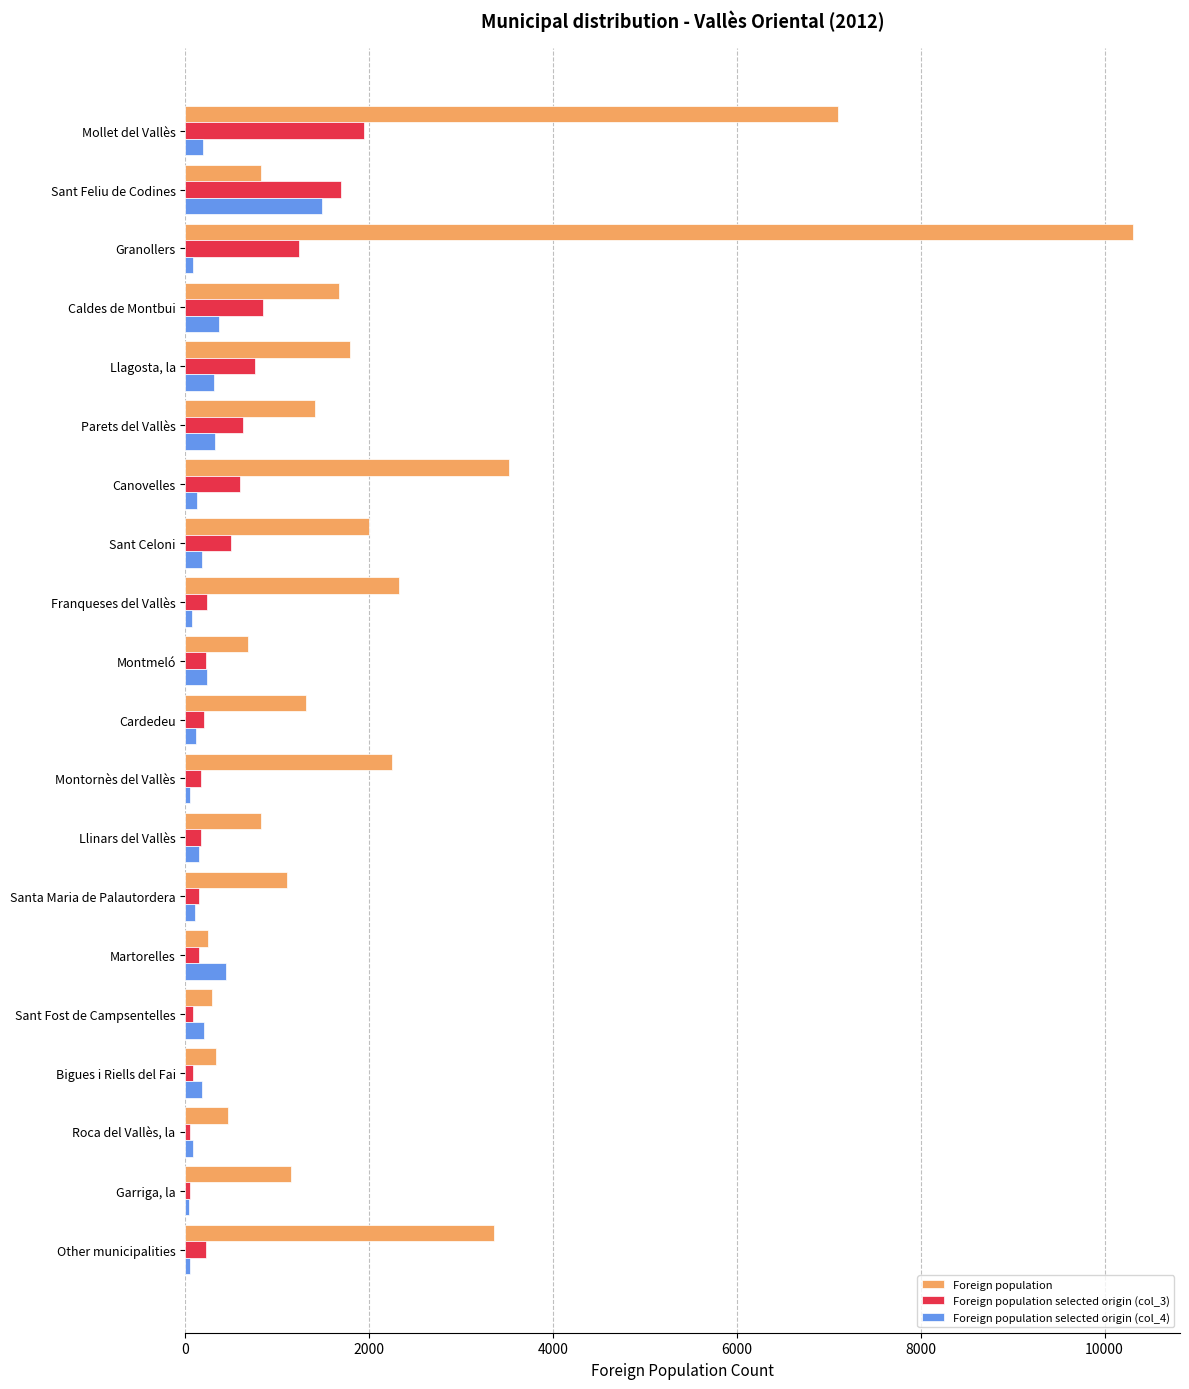

What is the lowest value of the Foreign population series?

247